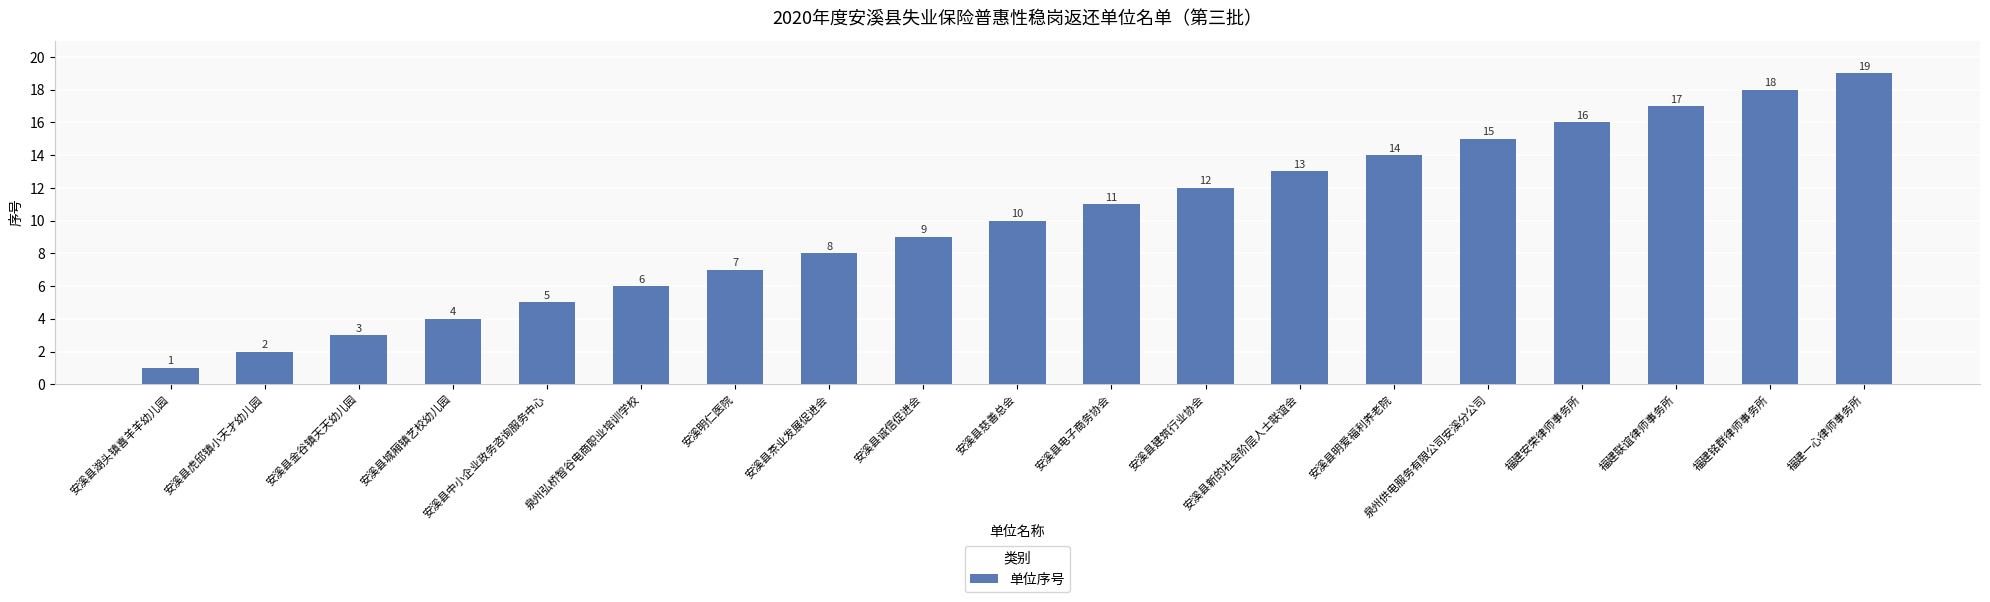

Reading left to right, list all the values displayed in this chart.

1	2	3	4	5	6	7	8	9	10	11	12	13	14	15	16	17	18	19